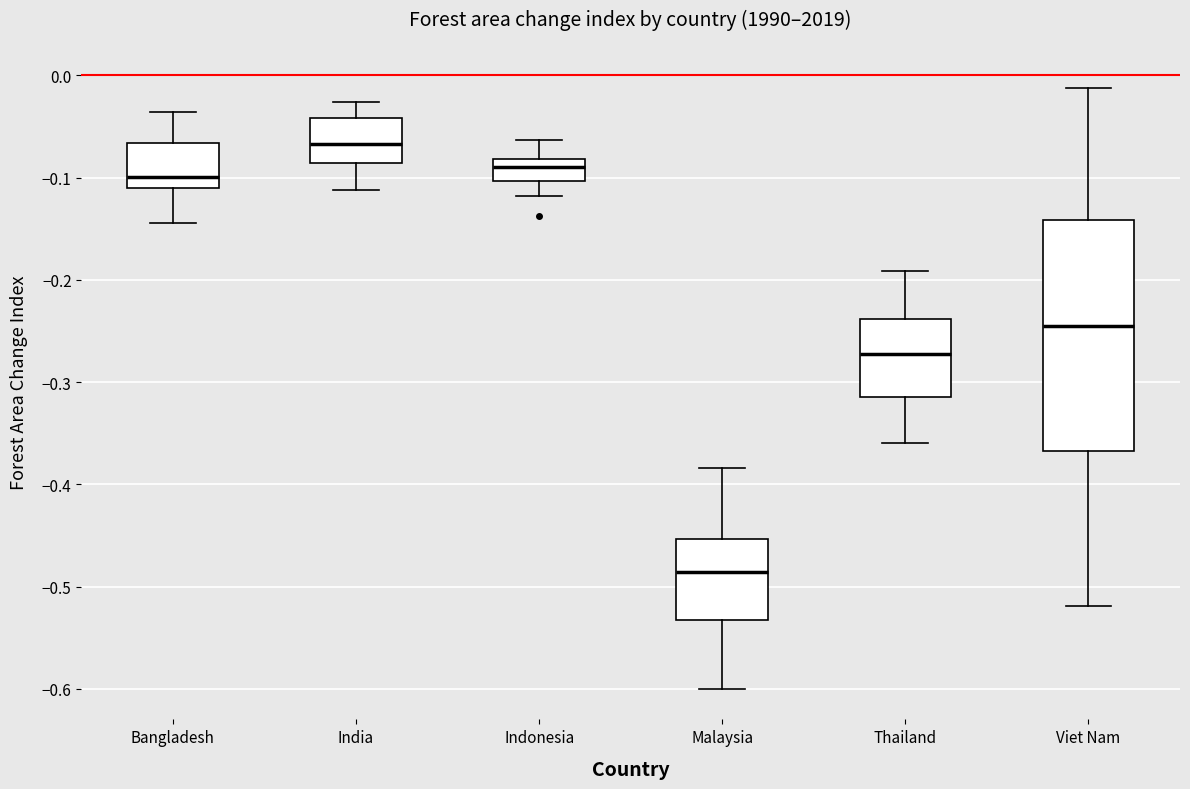

Reading left to right, transcribe this box plot: for each box, give where its median line is, the range the box spans, and where its two whiskers end, as read against the y-axis. The values are not printed on the chart, so give them approximately, as read against the axis.

Bangladesh: median -0.10, box -0.11 to -0.07, whiskers -0.14 to -0.04
India: median -0.07, box -0.09 to -0.04, whiskers -0.11 to -0.03
Indonesia: median -0.09, box -0.10 to -0.08, whiskers -0.12 to -0.06
Malaysia: median -0.49, box -0.53 to -0.45, whiskers -0.60 to -0.38
Thailand: median -0.27, box -0.31 to -0.24, whiskers -0.36 to -0.19
Viet Nam: median -0.24, box -0.37 to -0.14, whiskers -0.52 to -0.01